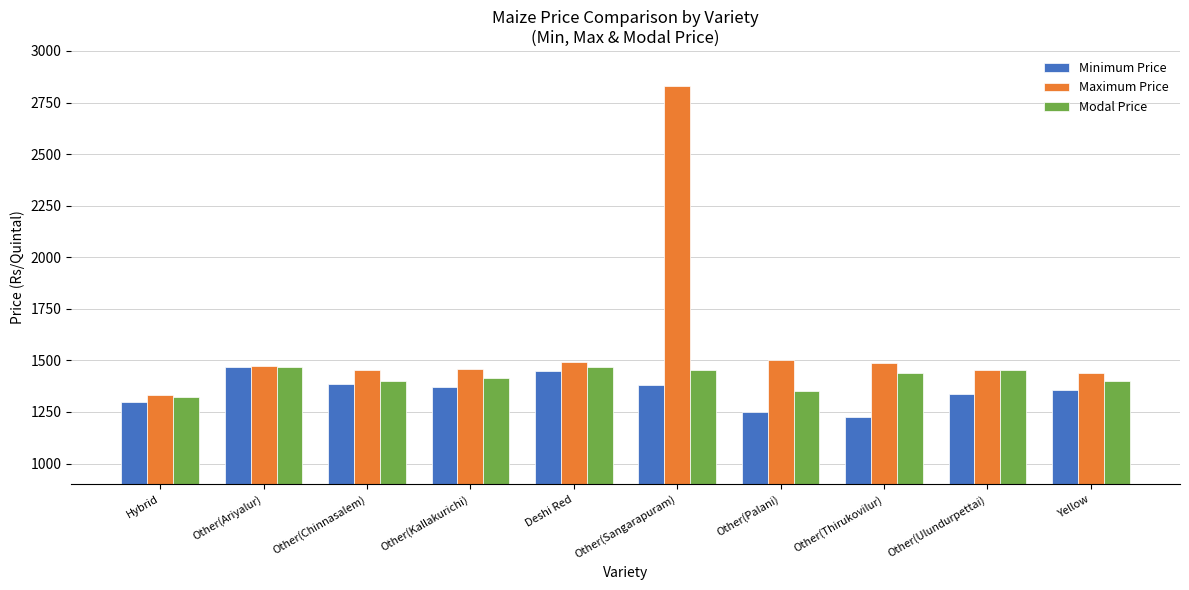

What is the maximum value shown in the chart?

2832